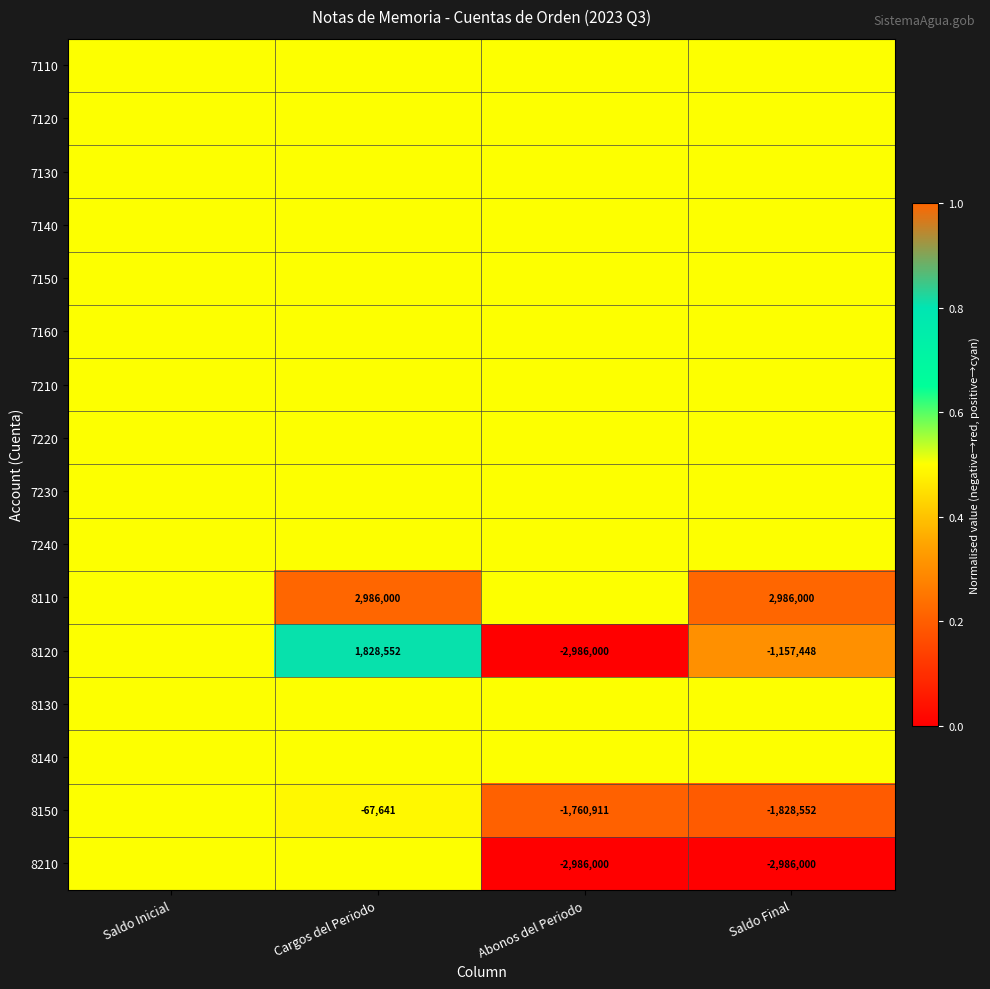

Which series has the widest spread of values?

8120